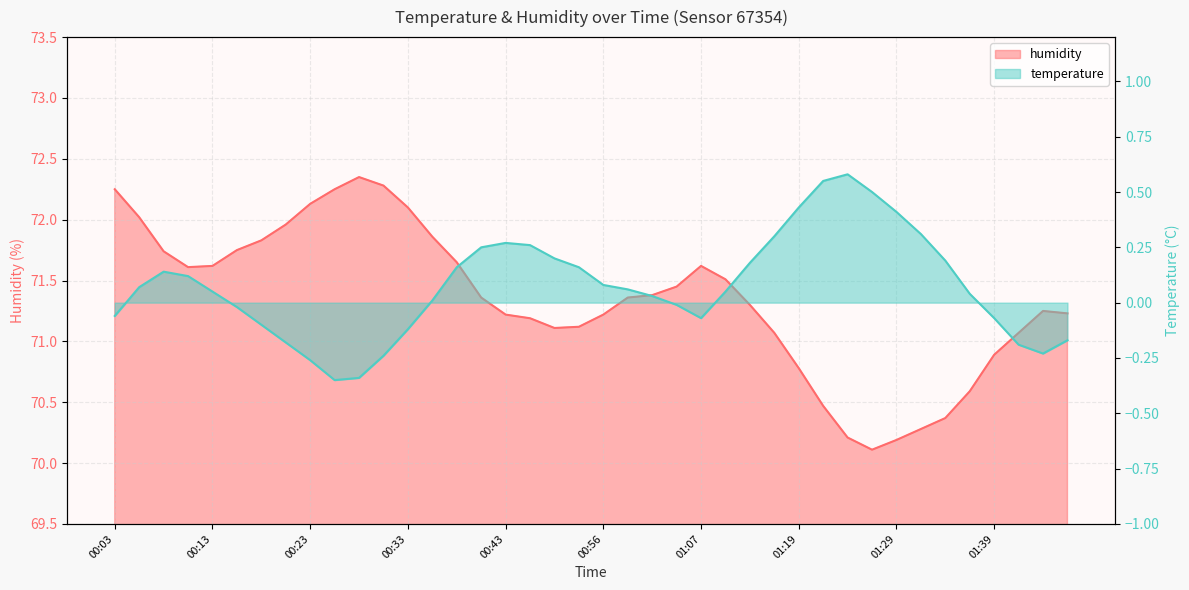

Does the chart display data point markers on the line(s)?

No